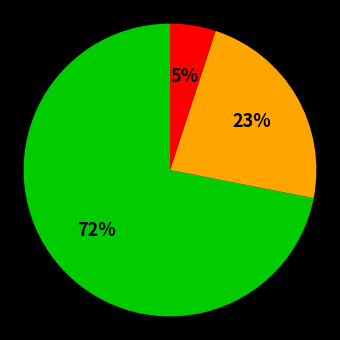

Is there any slice that represents more than half of the pie?

Yes